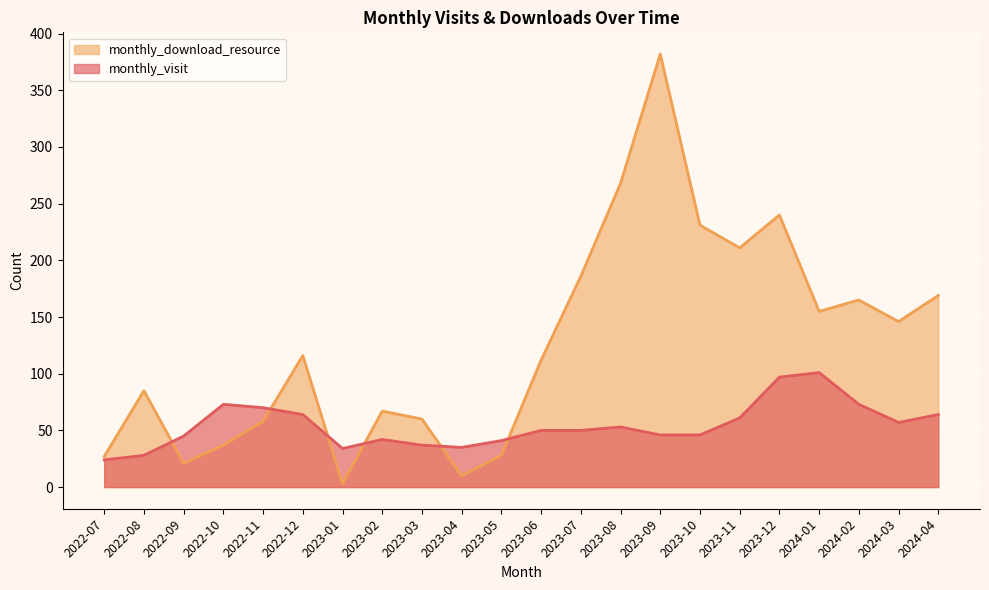

Where do monthly_visit and monthly_download_resource first cross each other?

2022-08 and 2022-09